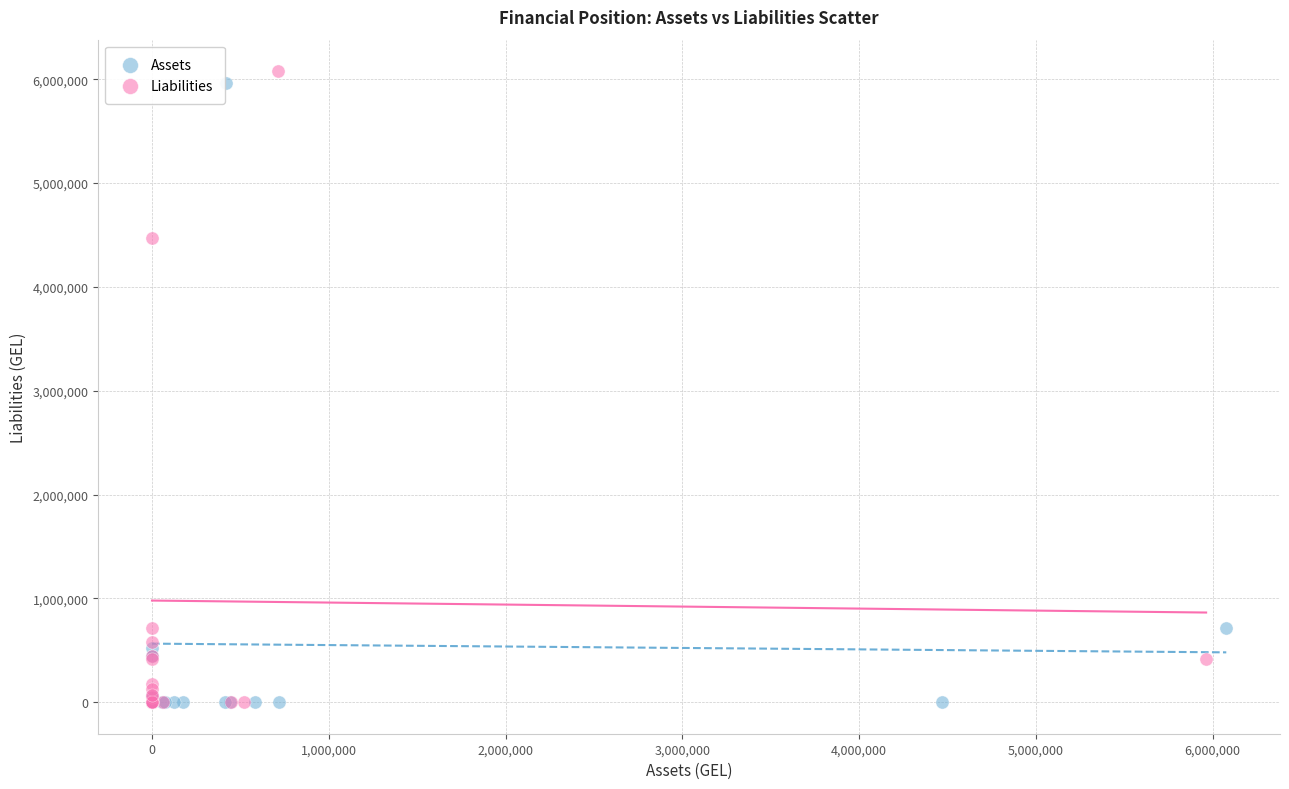

What are all the series names shown in the legend?

Assets, Liabilities